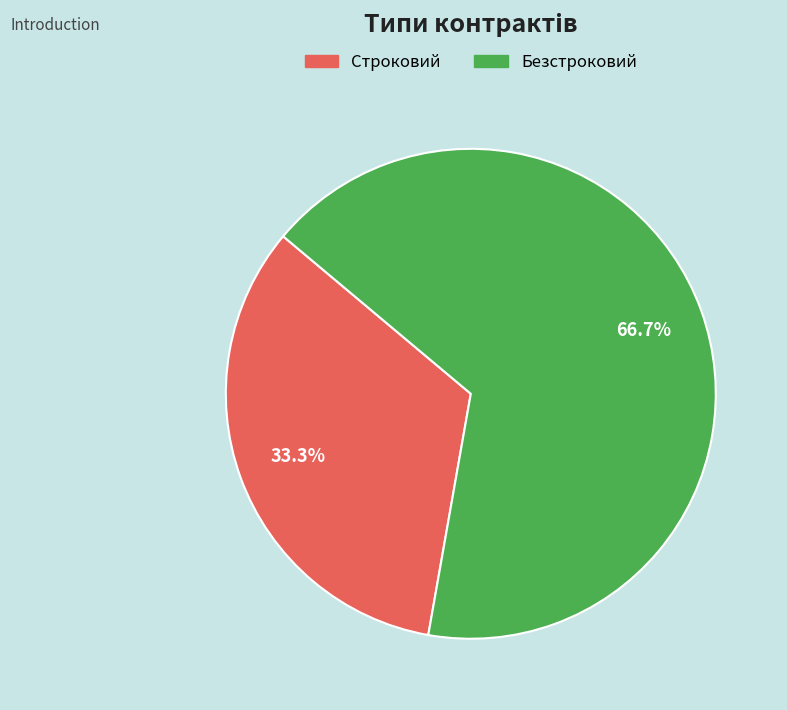

What is the largest slice in the pie chart?

Безстроковий